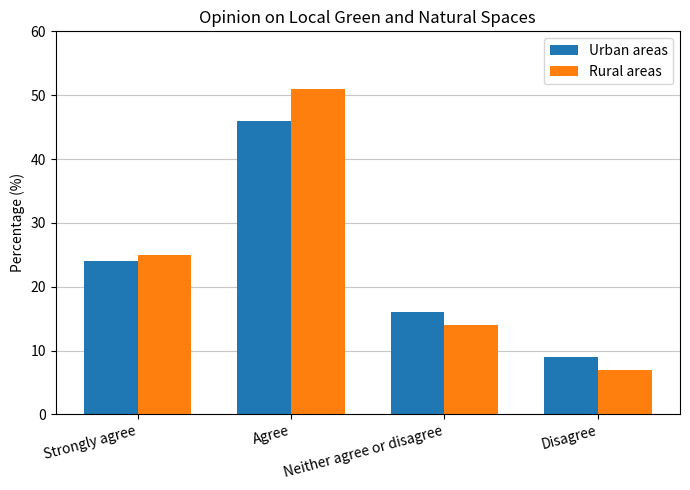

At how many categories does at least one series exceed 14?

3